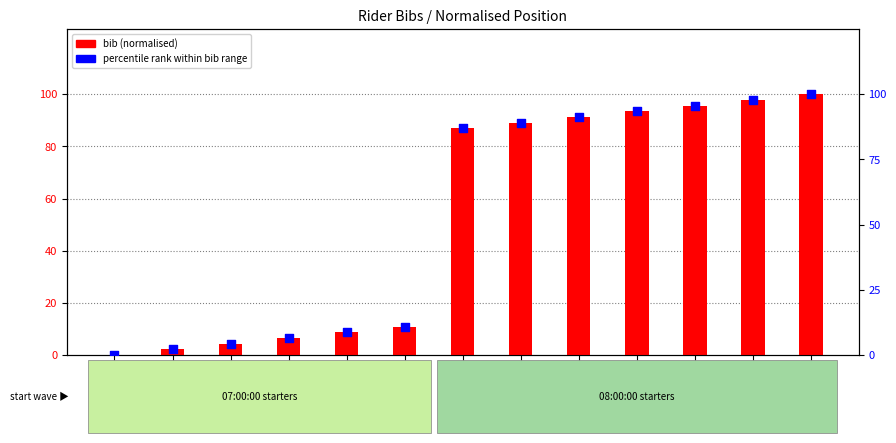

What is the total value across all series at Bib26?

8.7